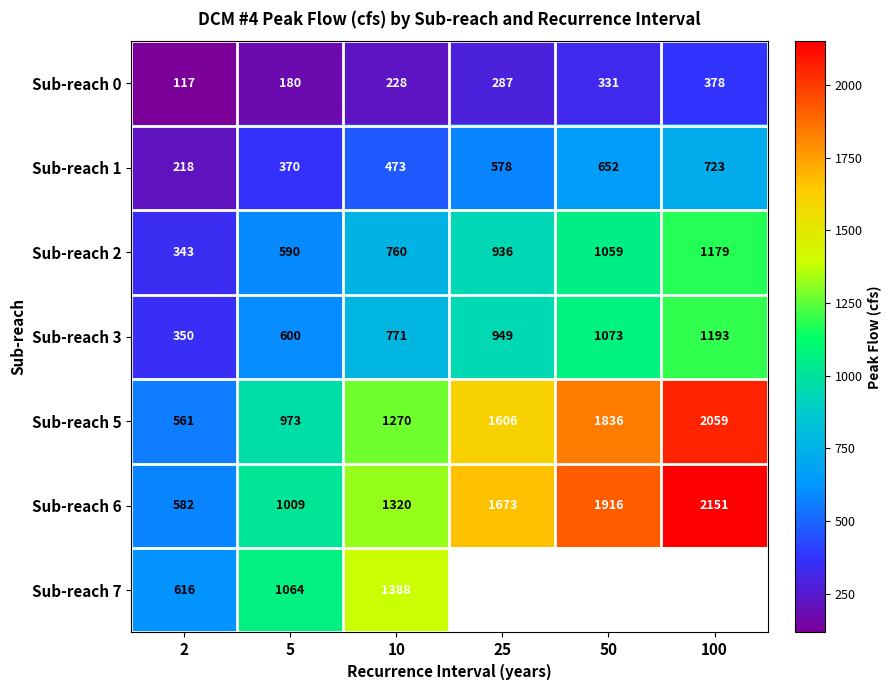

What is the difference between the highest and lowest values at 2?

499.0